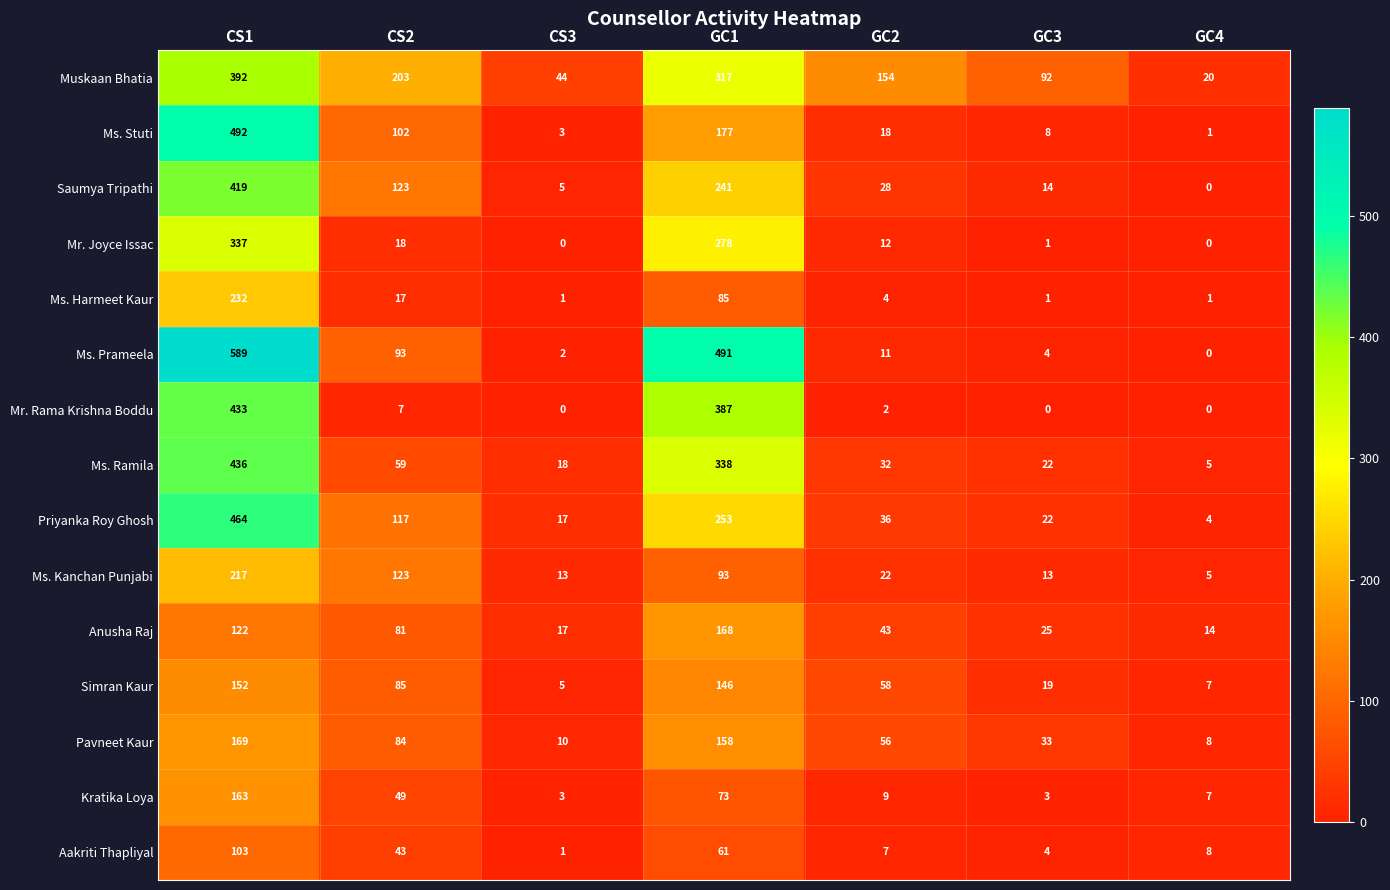

Which series has the largest range (max minus min)?

Ms. Prameela